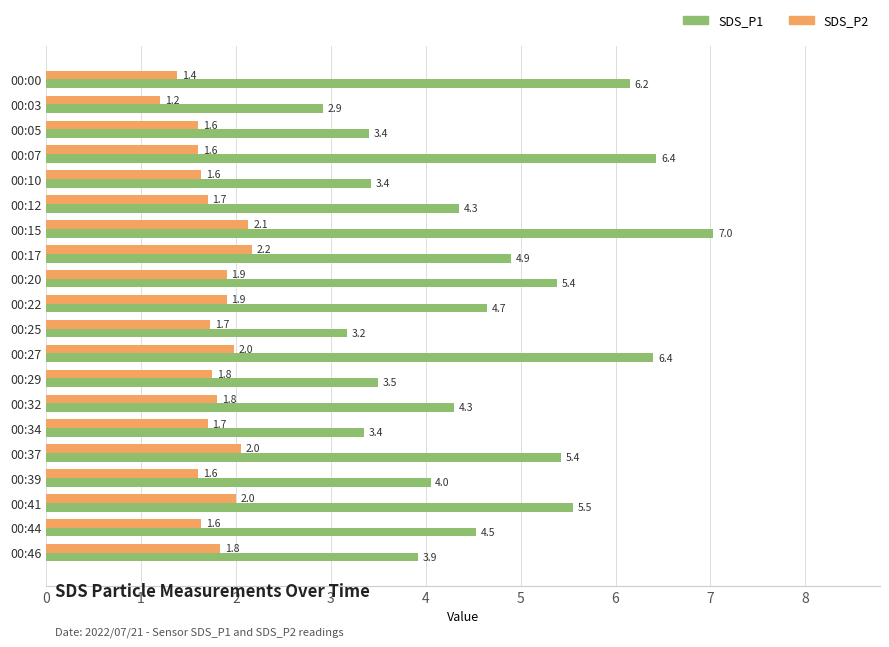

List the series in order of their peak value, lowest first.

SDS_P2, SDS_P1